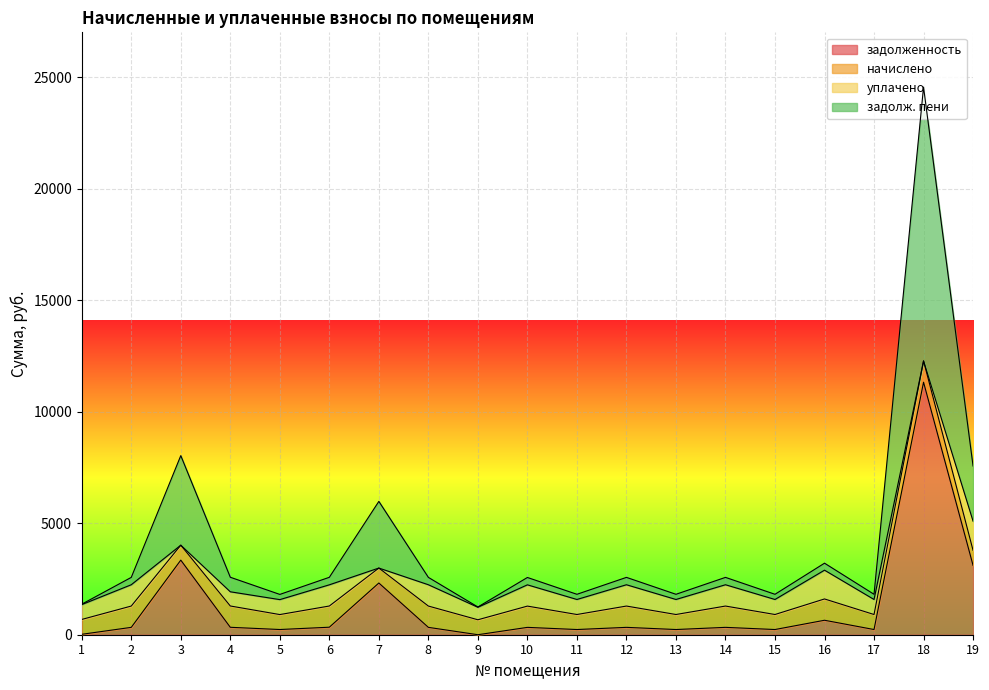

At which label does задолж. пени reach its peak?

18